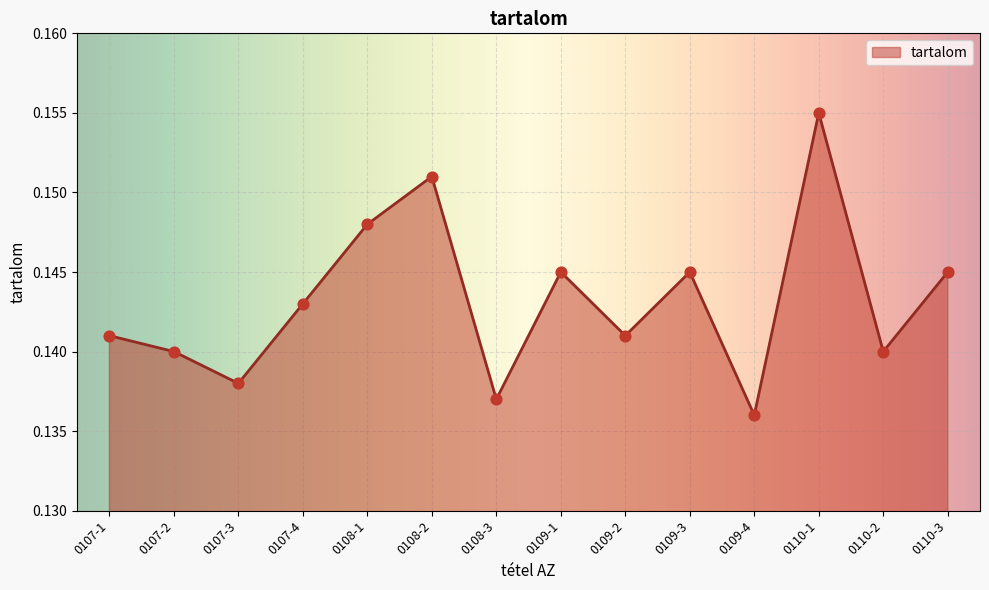

Which has a higher value, 0110-2 or 0109-3?

0109-3